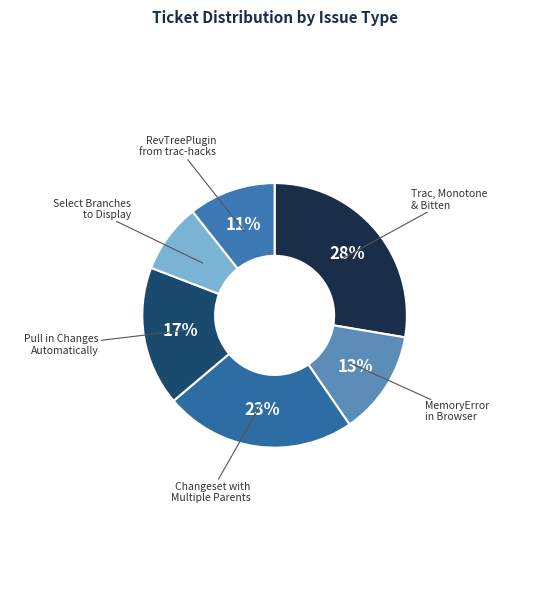

Is there a majority slice in this chart?

No